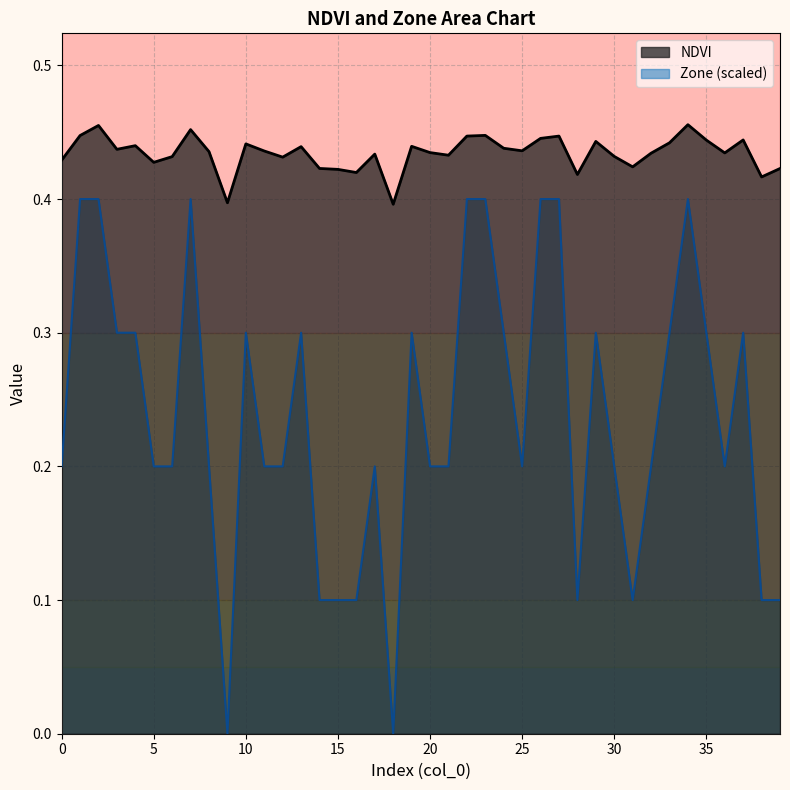

Is it true that NDVI equals 0.7 at 23?

False